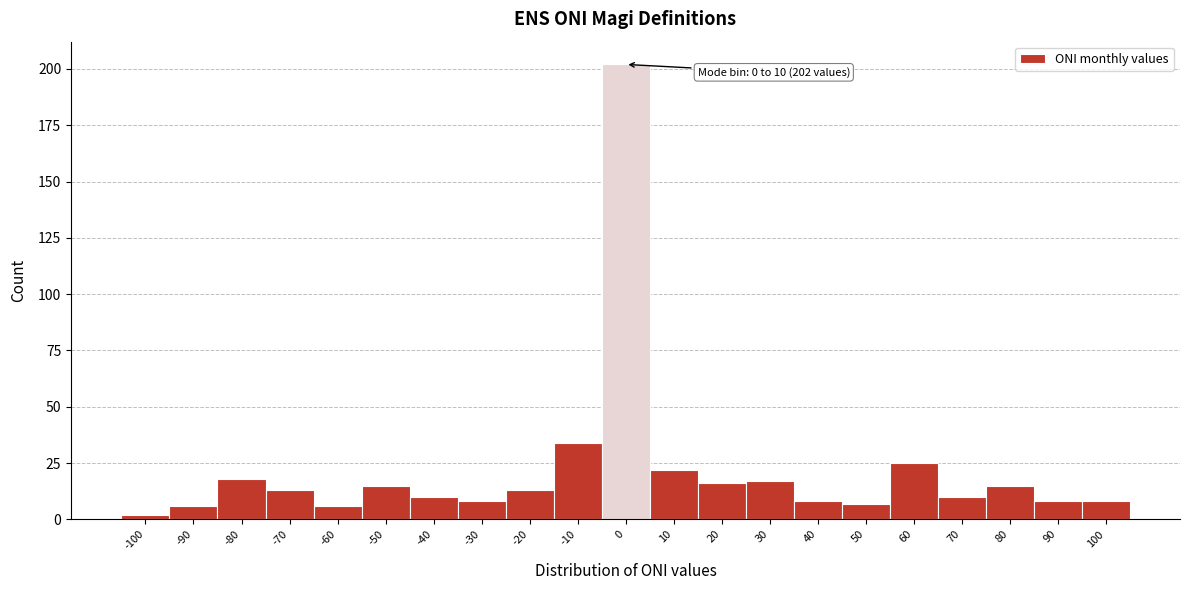

Reading right to left, extract all data points from this chart.

8	8	15	10	25	7	8	17	16	22	202	34	13	8	10	15	6	13	18	6	2